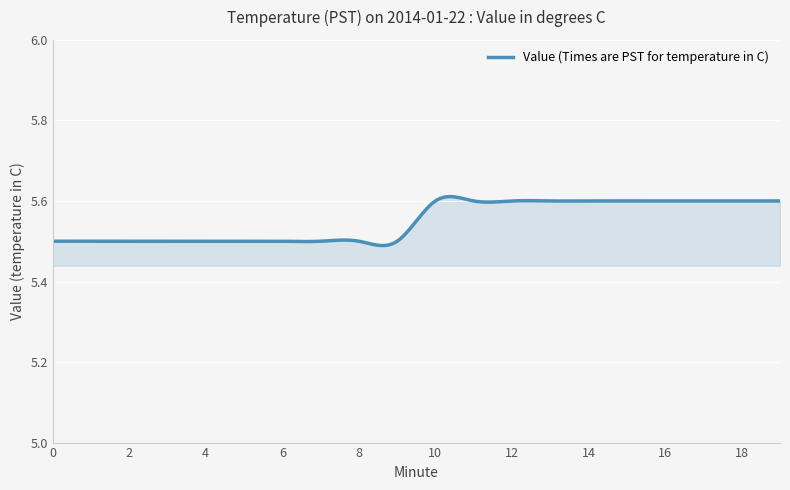

List the labels in order of value, largest first.

10, 11, 12, 13, 14, 15, 16, 17, 18, 19, 0, 1, 2, 3, 4, 5, 6, 7, 8, 9